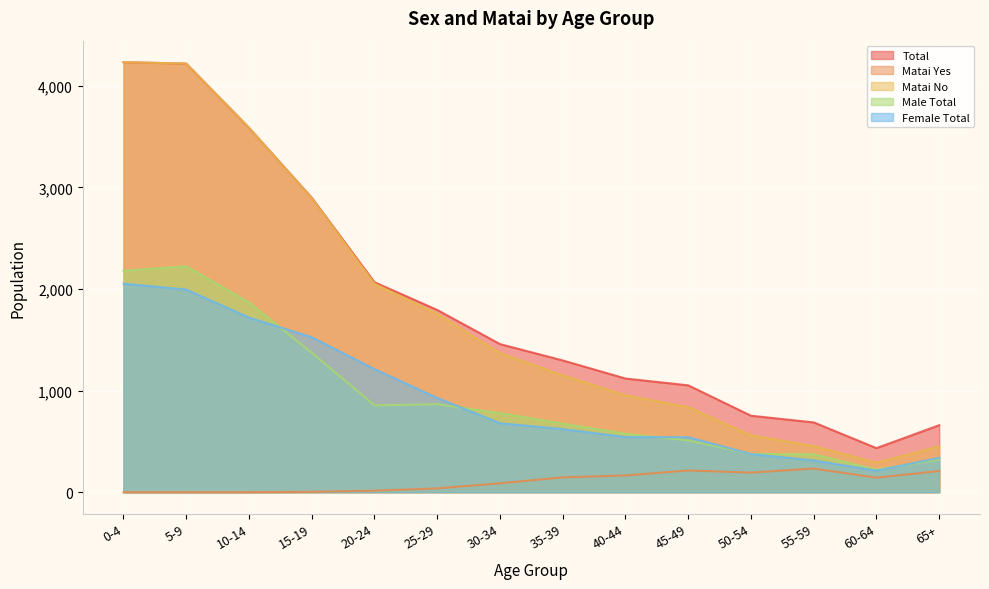

Reading left to right, list all the values displayed in this chart.

Total: 4233	4219	3587	2899	2067	1794	1458	1297	1119	1052	753	687	434	660
Matai Yes: 0	0	0	4	15	38	88	146	165	214	193	233	143	209
Matai No: 4233	4219	3587	2895	2052	1756	1370	1151	954	838	560	454	291	451
Male Total: 2180	2224	1868	1373	855	866	779	675	576	510	377	374	222	321
Female Total: 2053	1995	1719	1526	1212	928	679	622	543	542	376	313	212	339